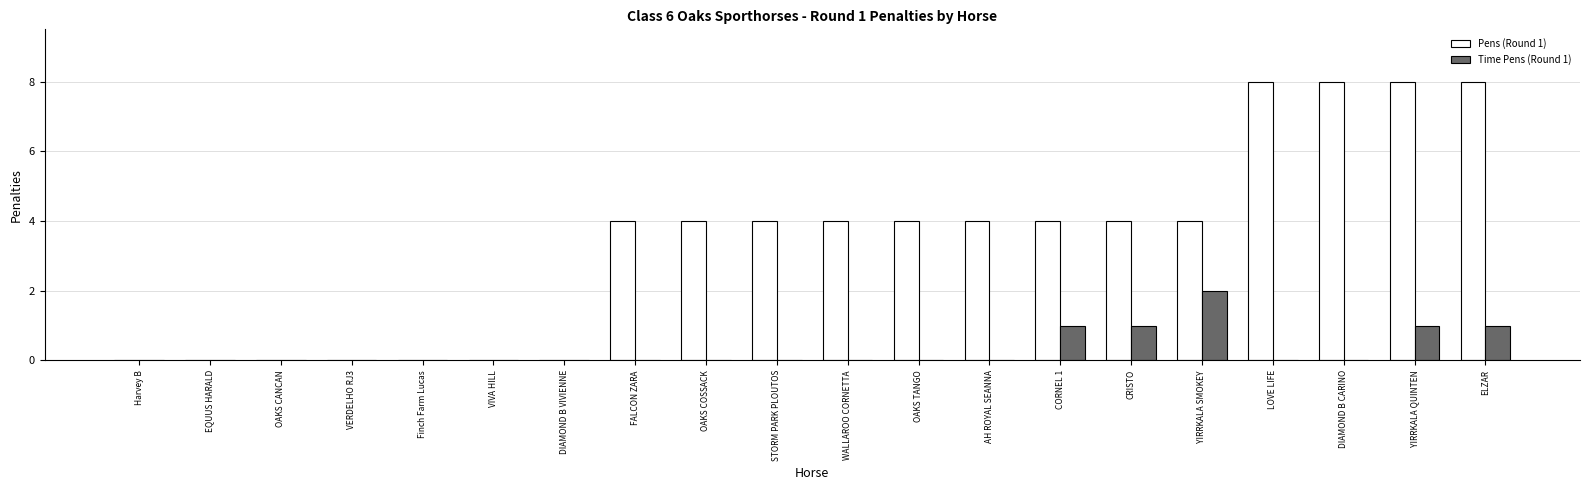

Is it true that Time Pens (Round 1) equals 0 at EQUUS HARALD?

True